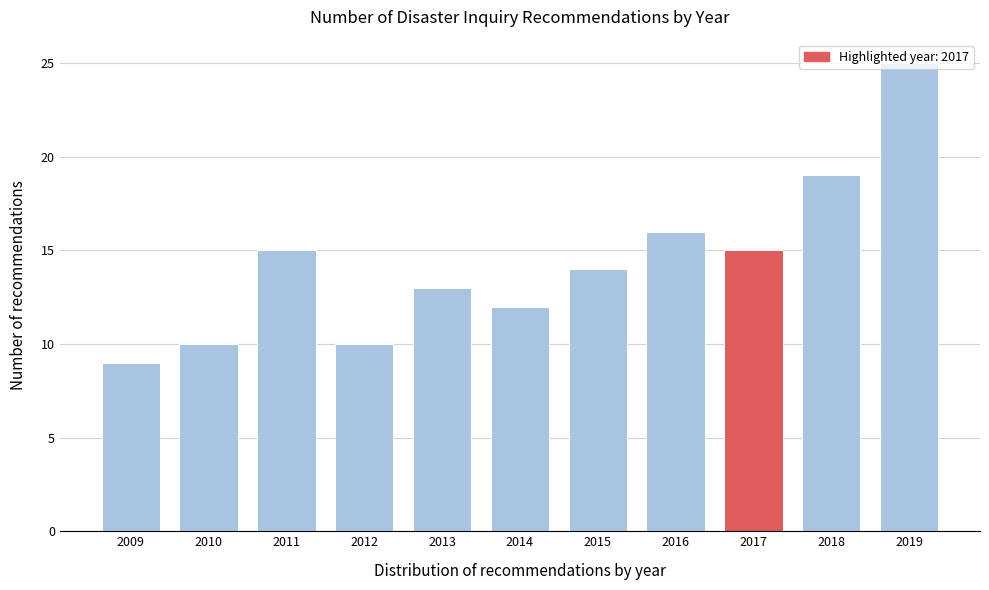

Where is the data nearest to the value 17?

2016